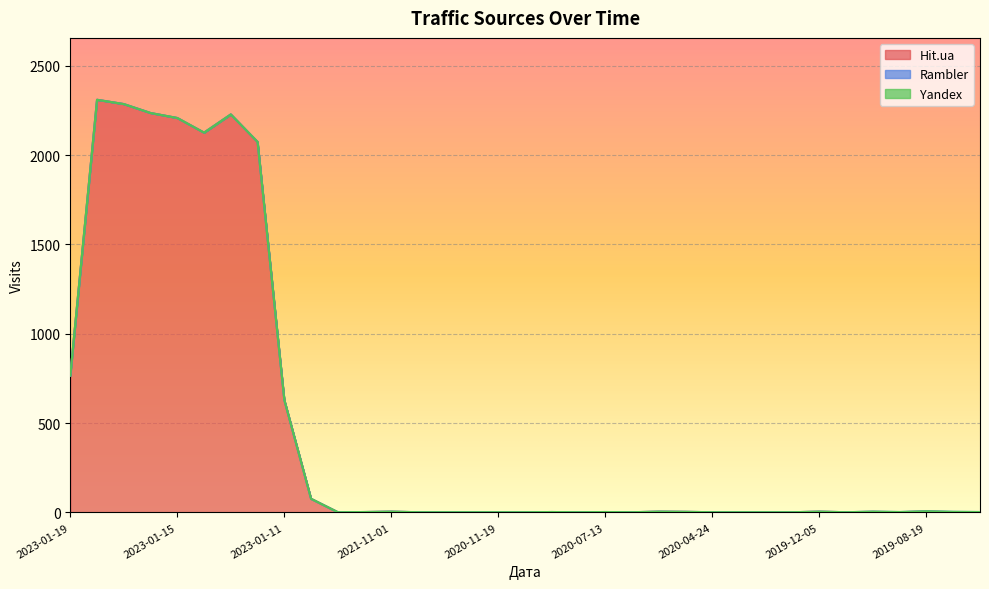

What is the difference between the second highest and second lowest values in the Rambler series?

1